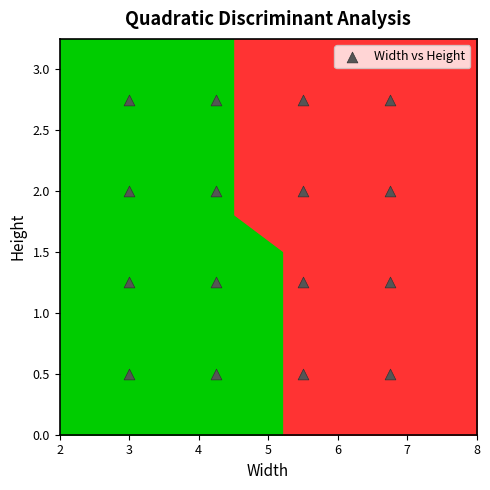

What is the range of X values (max minus min)?

3.8